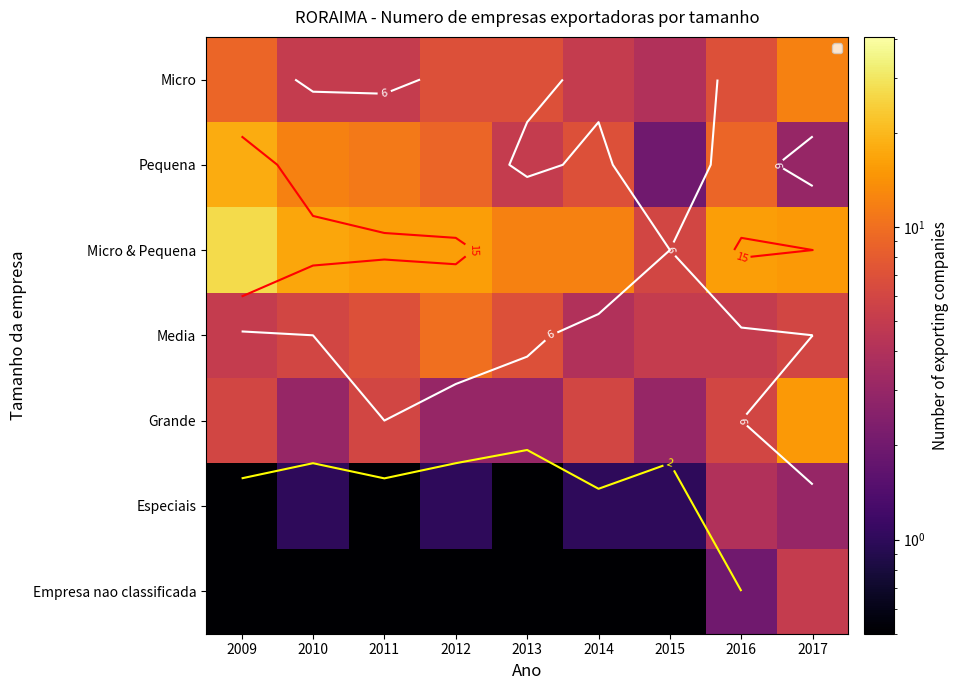

How many distinct data groups are displayed?

7